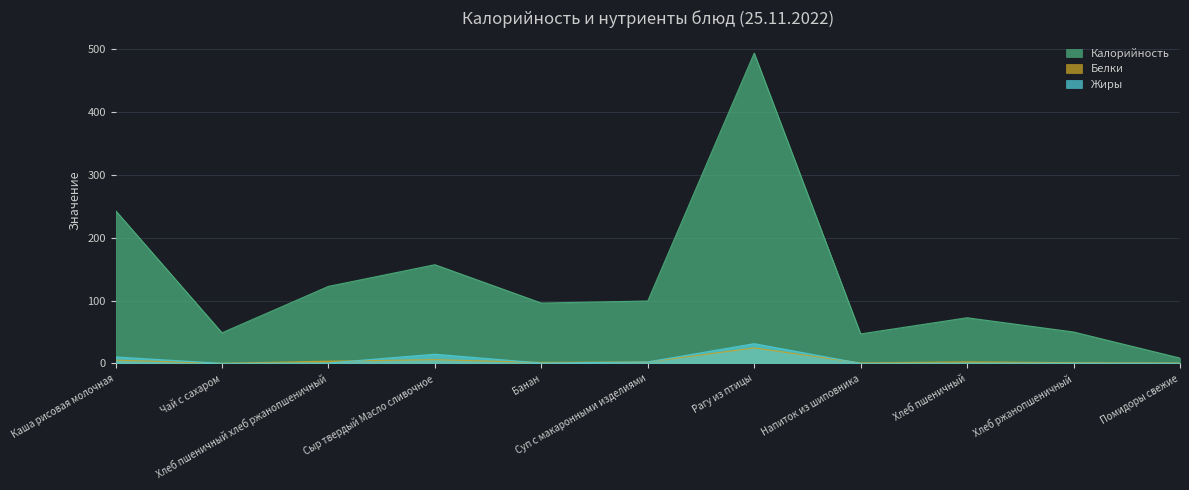

Between Рагу из птицы and Хлеб ржанопшеничный, which series saw the biggest shift?

Калорийность